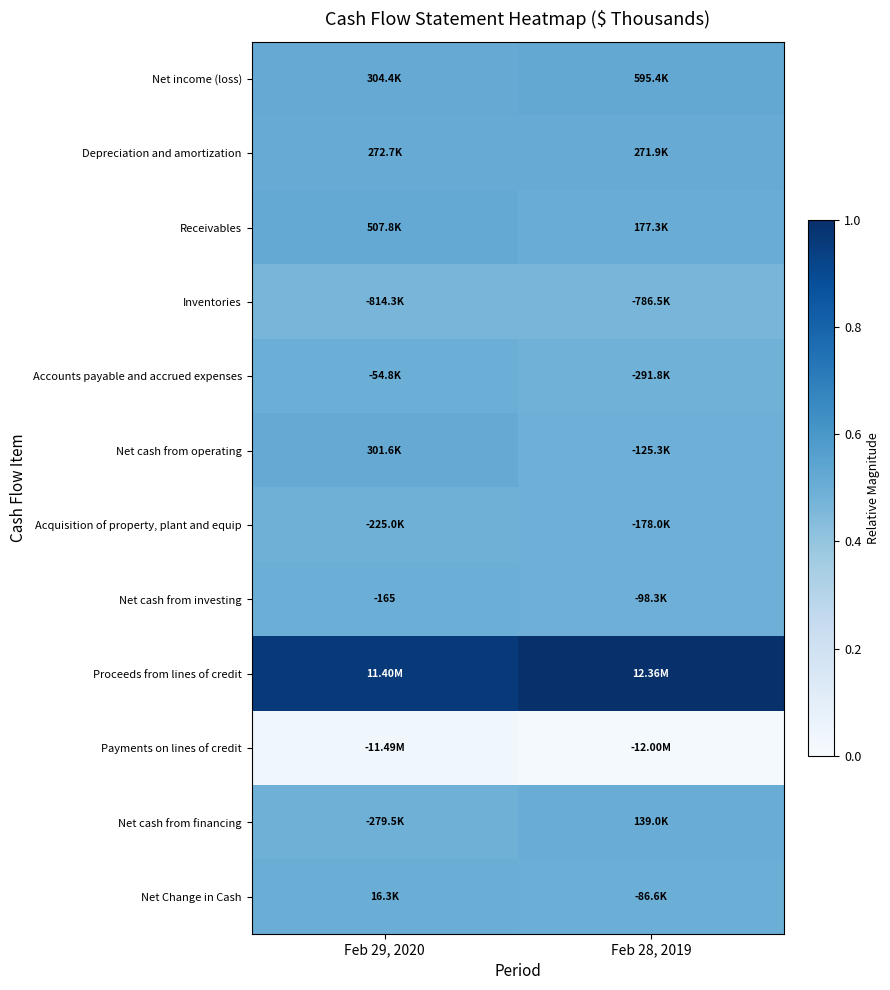

Count the Accounts payable and accrued expenses values in the range 0 to 1.

2